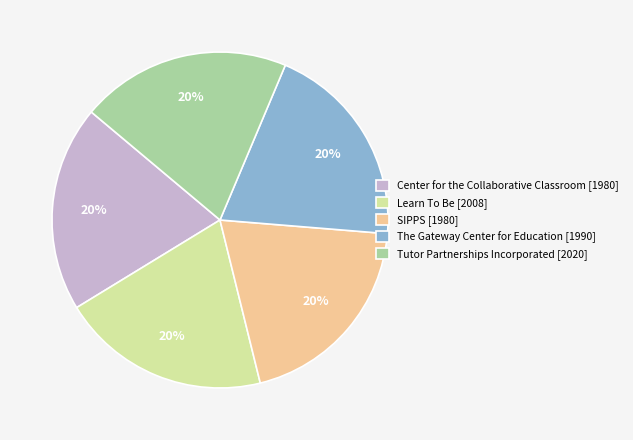

Does The Gateway Center for Education represent more than half of the total?

No